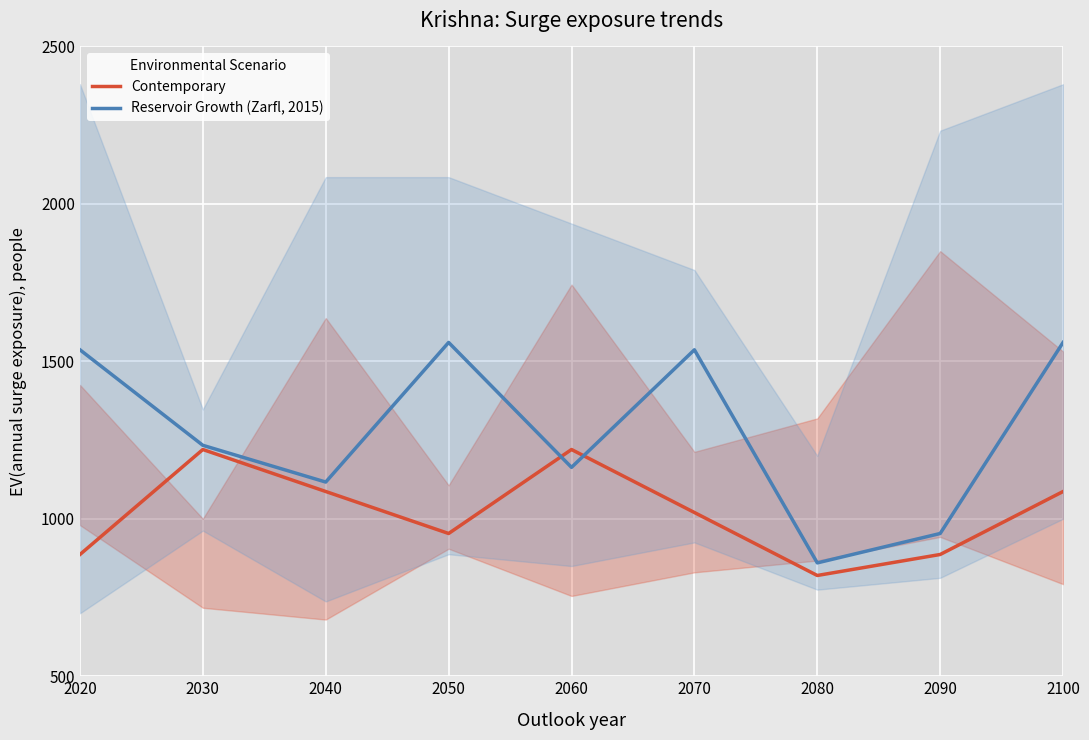

How many times do Reservoir Growth (Zarfl, 2015) and Contemporary cross each other?

2